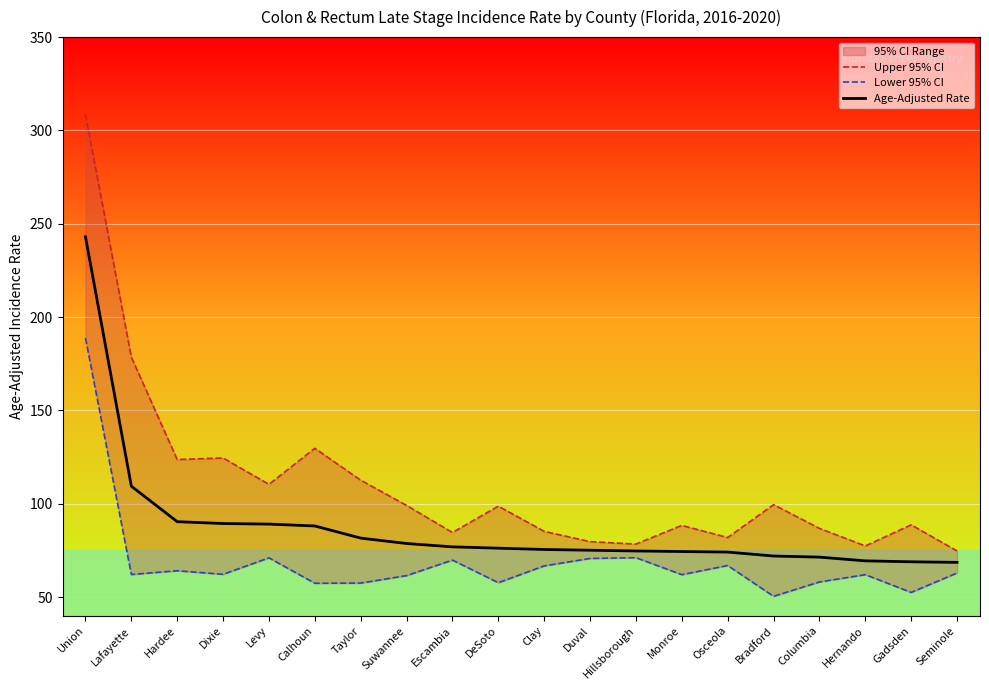

What is the sum of all Age-Adjusted Rate values?

1746.9